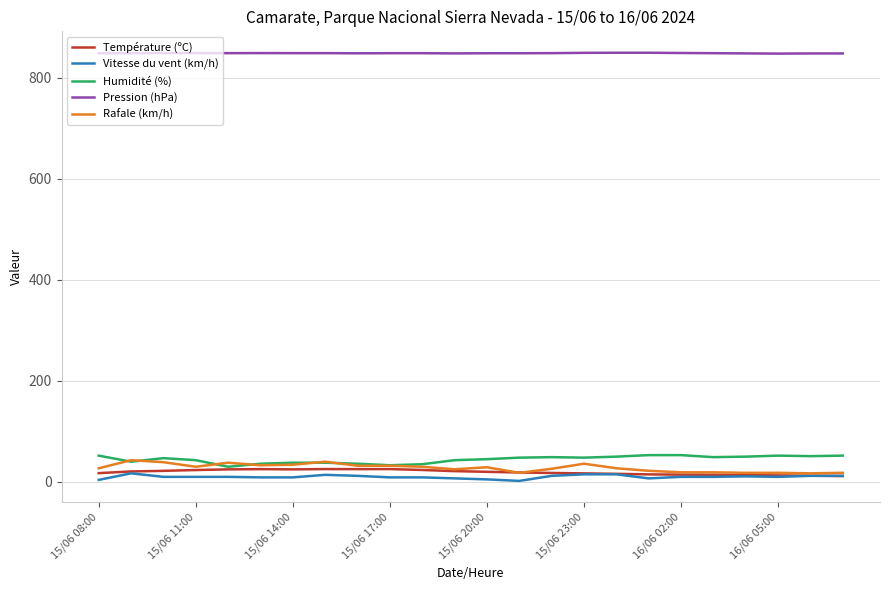

What is the average value of the Vitesse du vent (km/h) series?

10.0